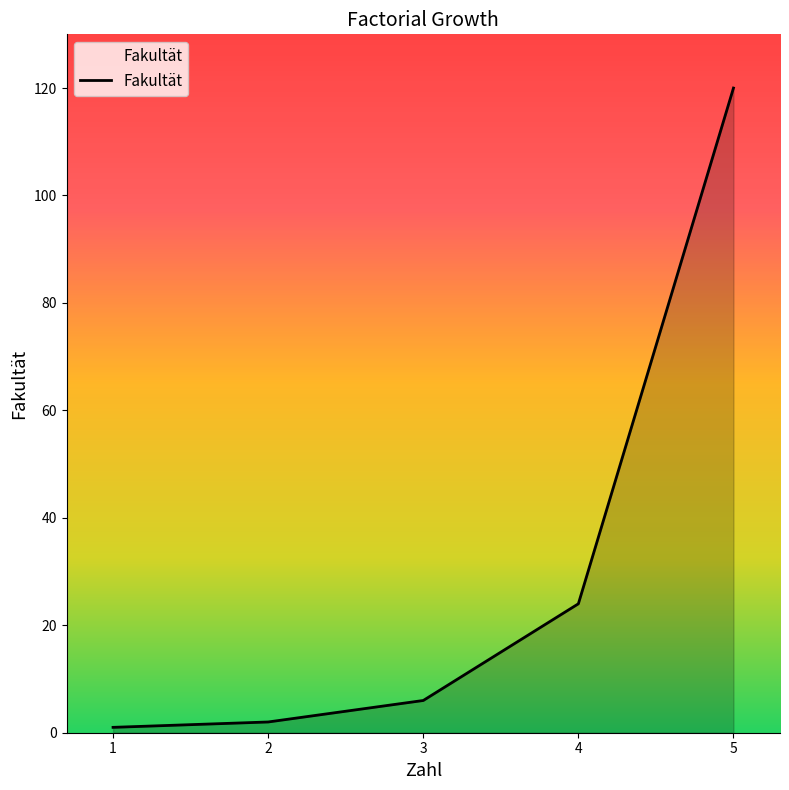

Reading right to left, transcribe all the data shown in this chart.

5=120	4=24	3=6	2=2	1=1